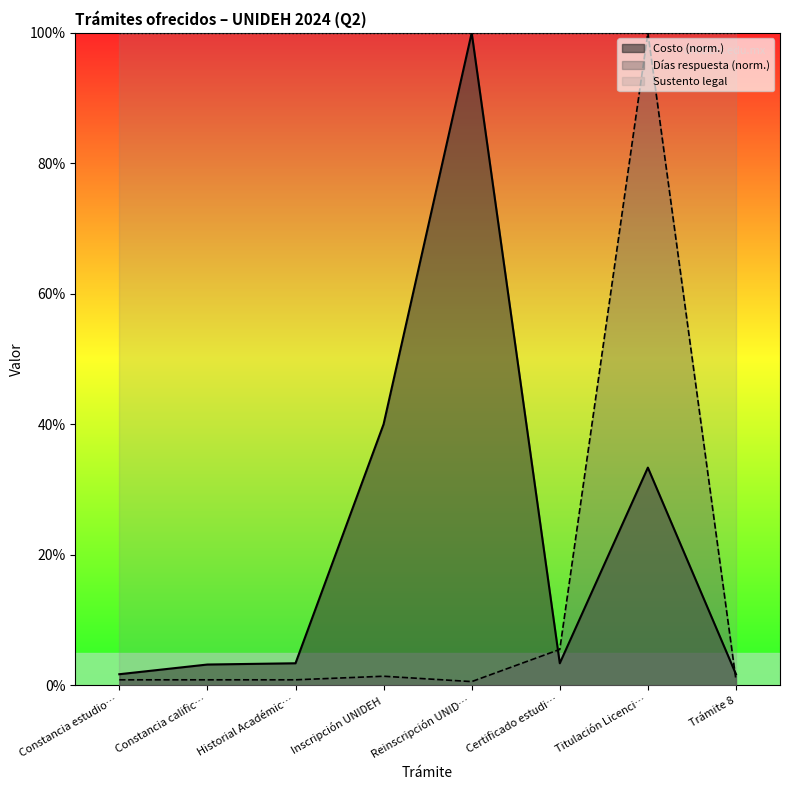

Which series changed the most between Historial Académic… and Trámite 8?

Costo (norm.)